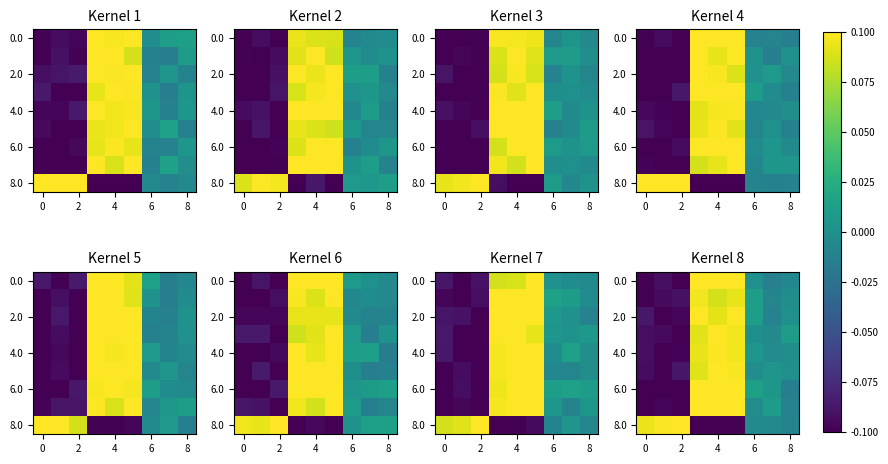

Is it true that 6.0 equals 0.0 at 6?

False